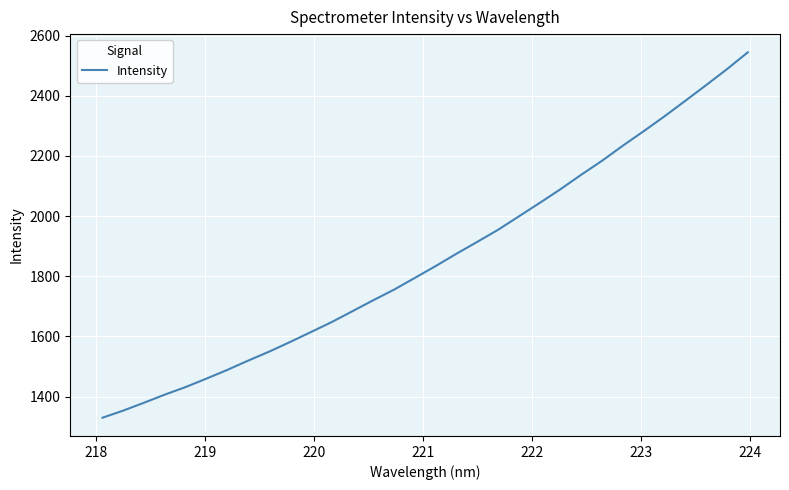

What is the smallest value displayed?

1330.0